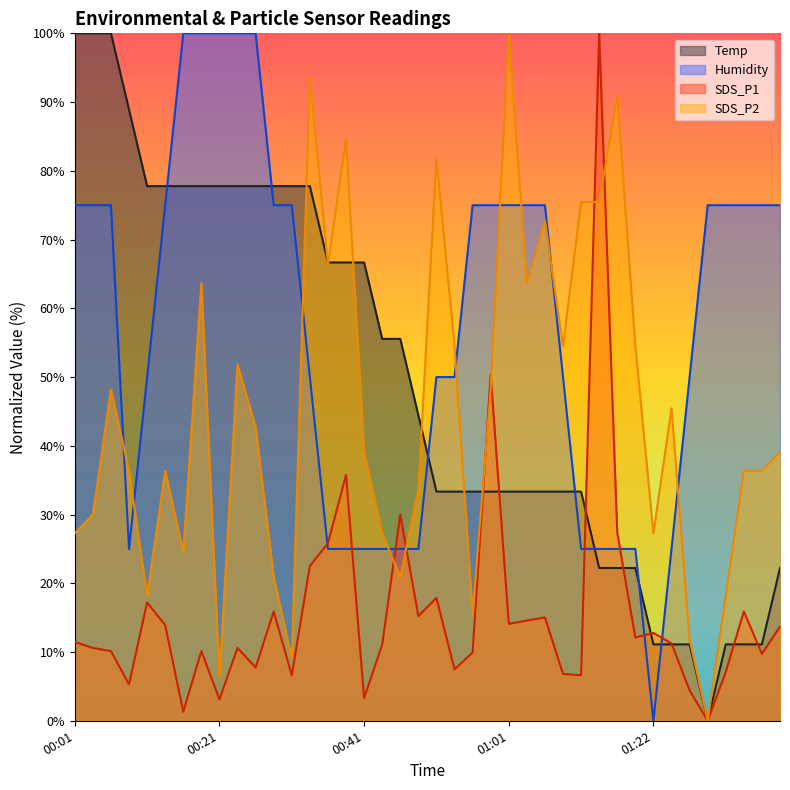

What is the value of the SDS_P1 point at the 33rd from the left?

12.8